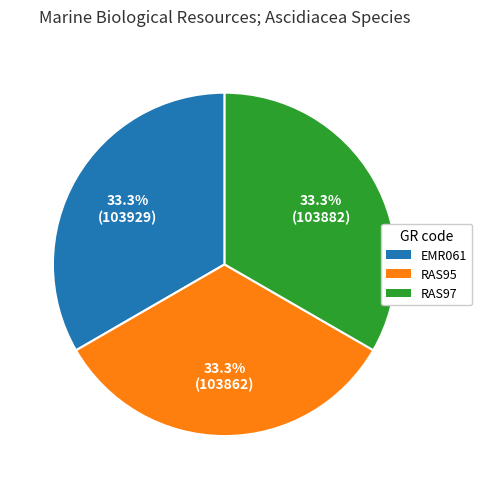

Approximately how many times larger is the value at EMR061 compared to RAS97?

1.0